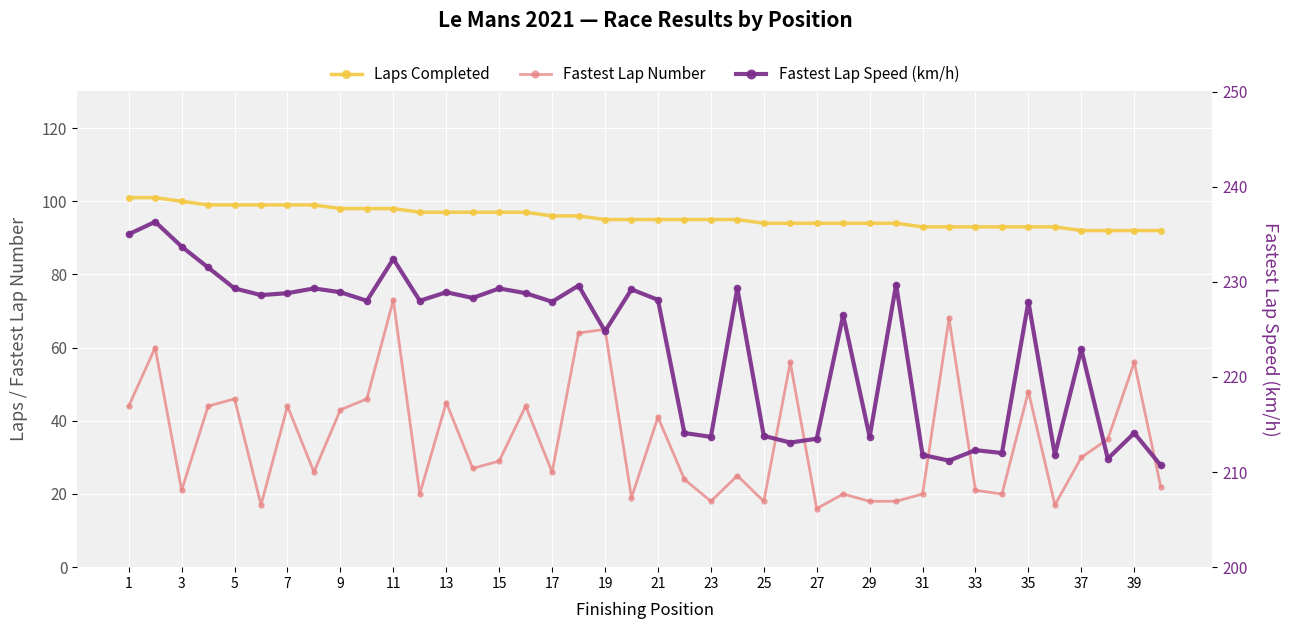

What is the sum of all FL_LAPNUM values?

1394.0